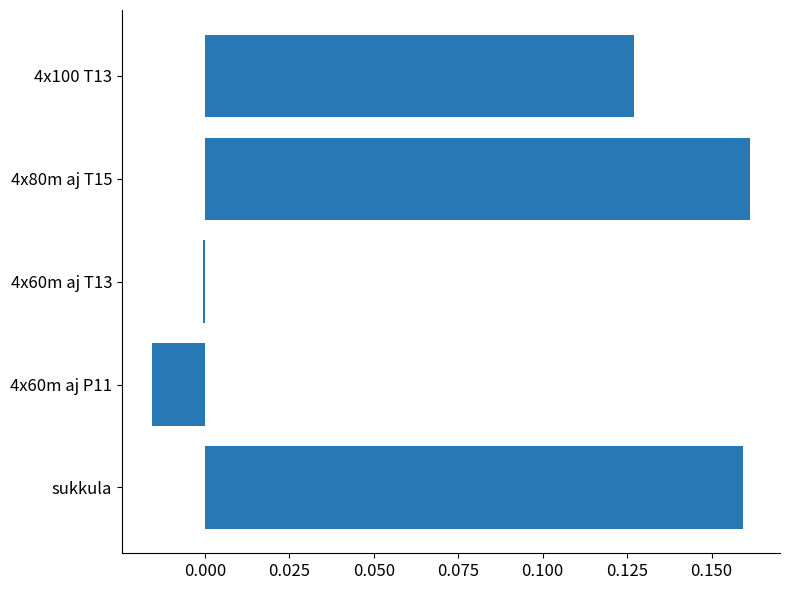

Is it true that the value at sukkula is 0.3?

False